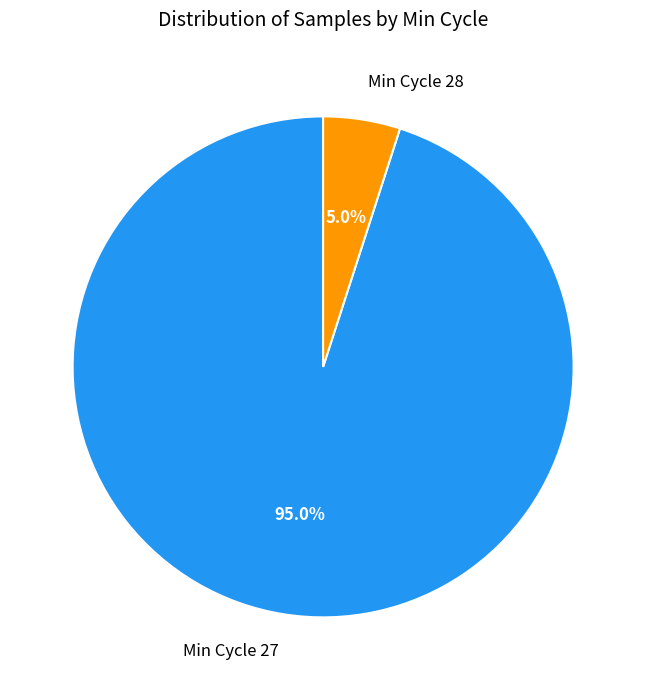

Which has a higher value, Min Cycle 28 or Min Cycle 27?

Min Cycle 27